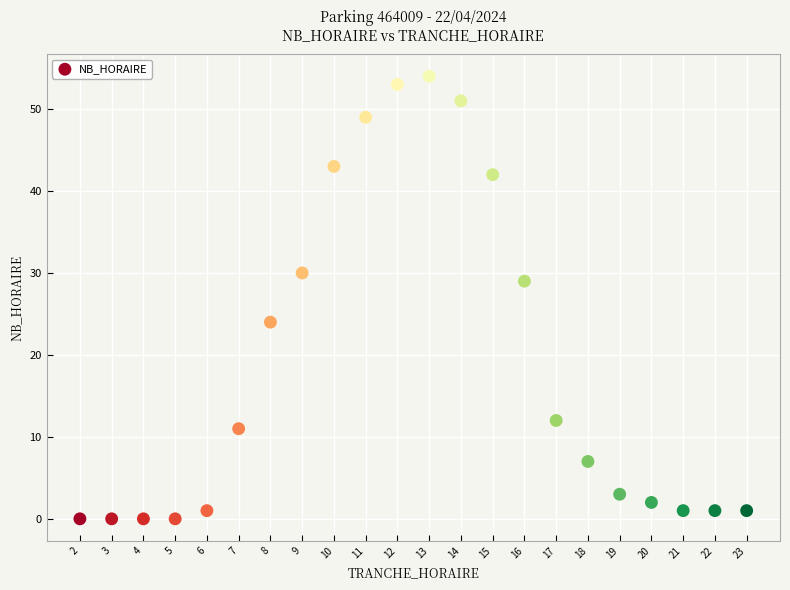

What is the range of Y values (max minus min)?

54